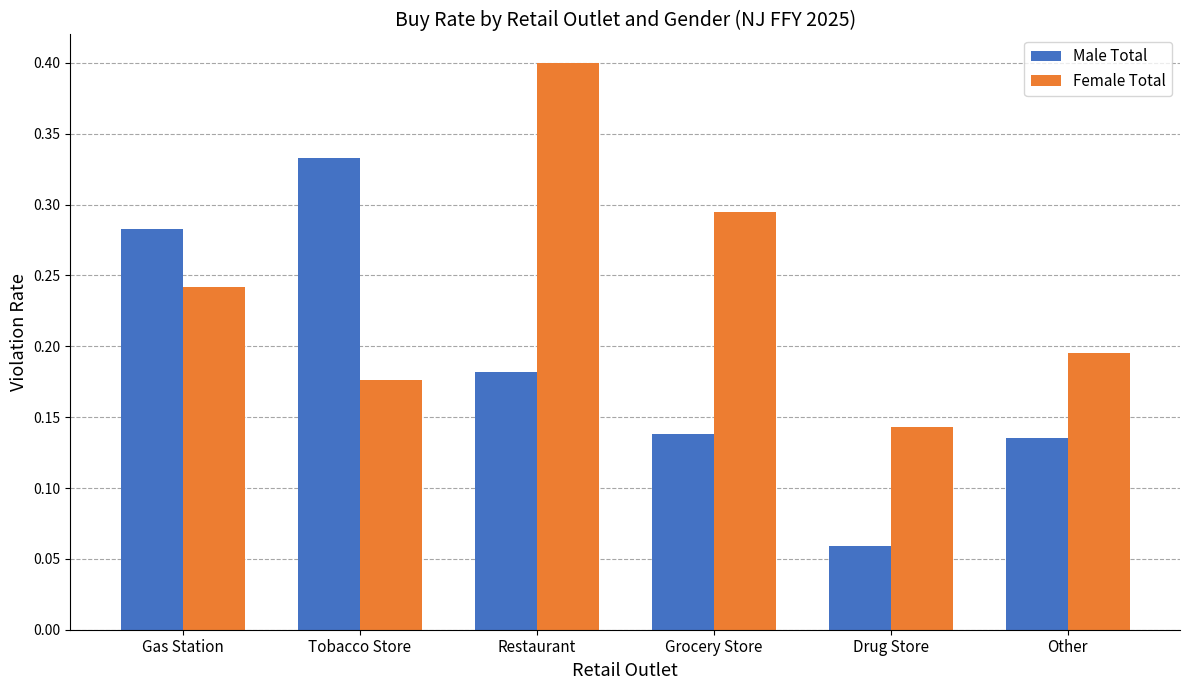

At which label is Female Total closest to 0?

Drug Store